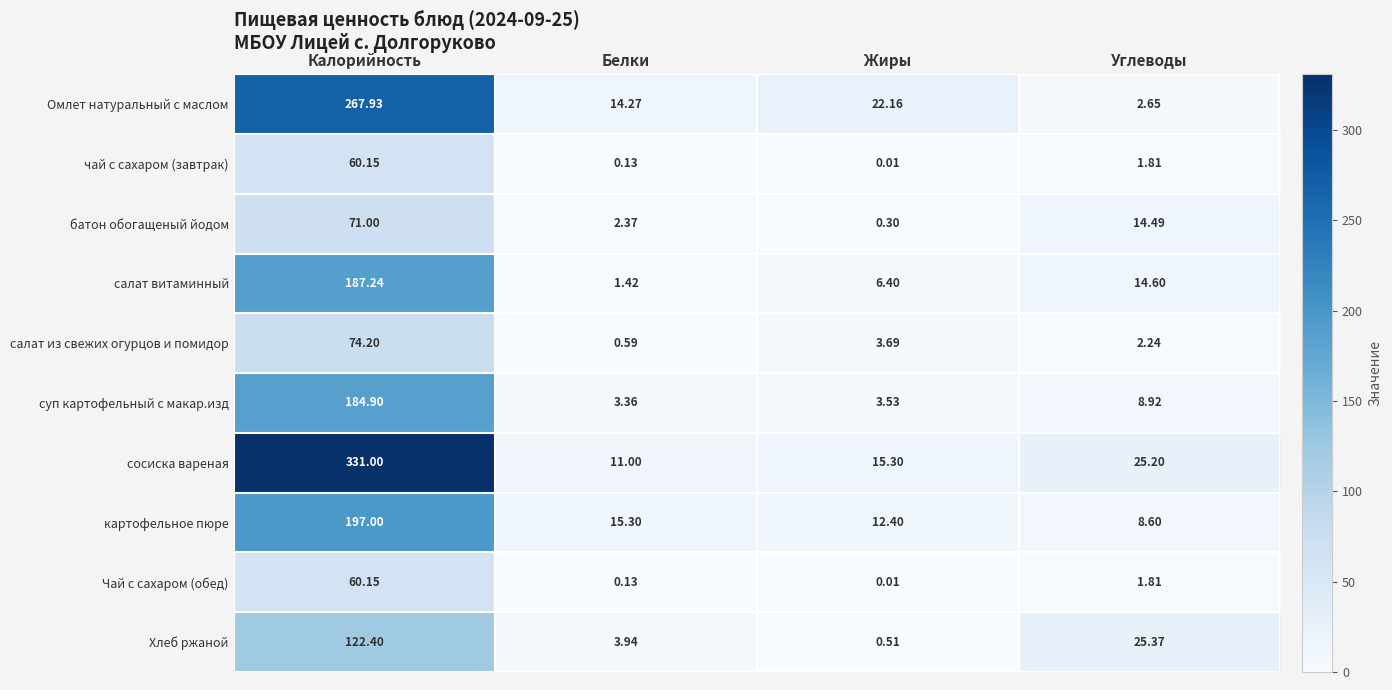

At which label does чай с сахаром (завтрак) first exceed 1?

Калорийность